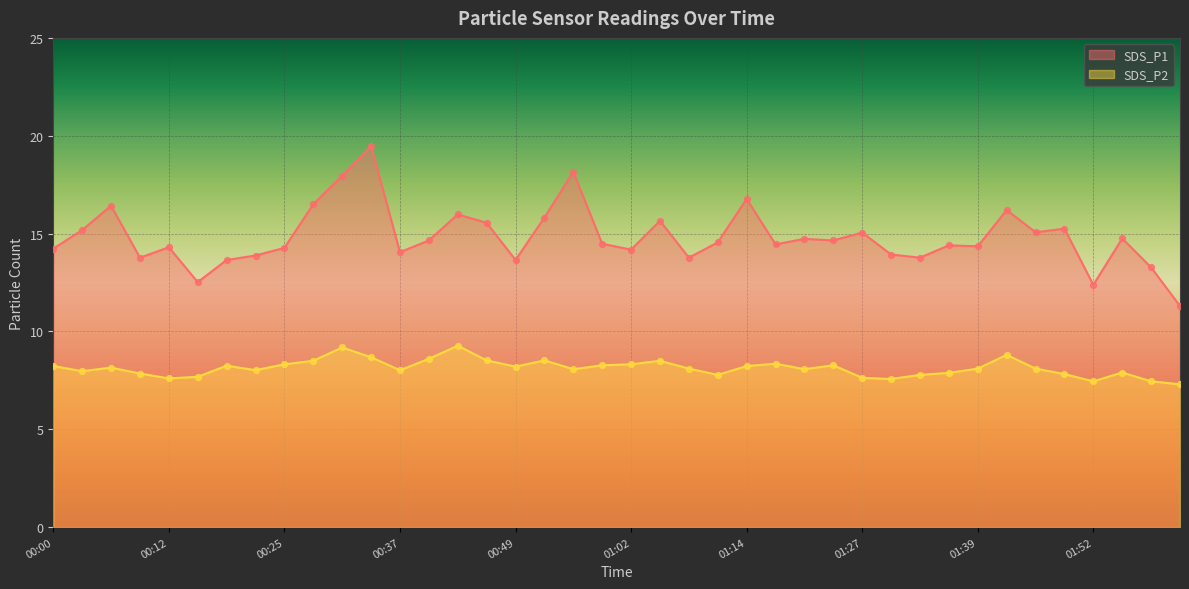

Which series has the largest total across all categories?

SDS_P1